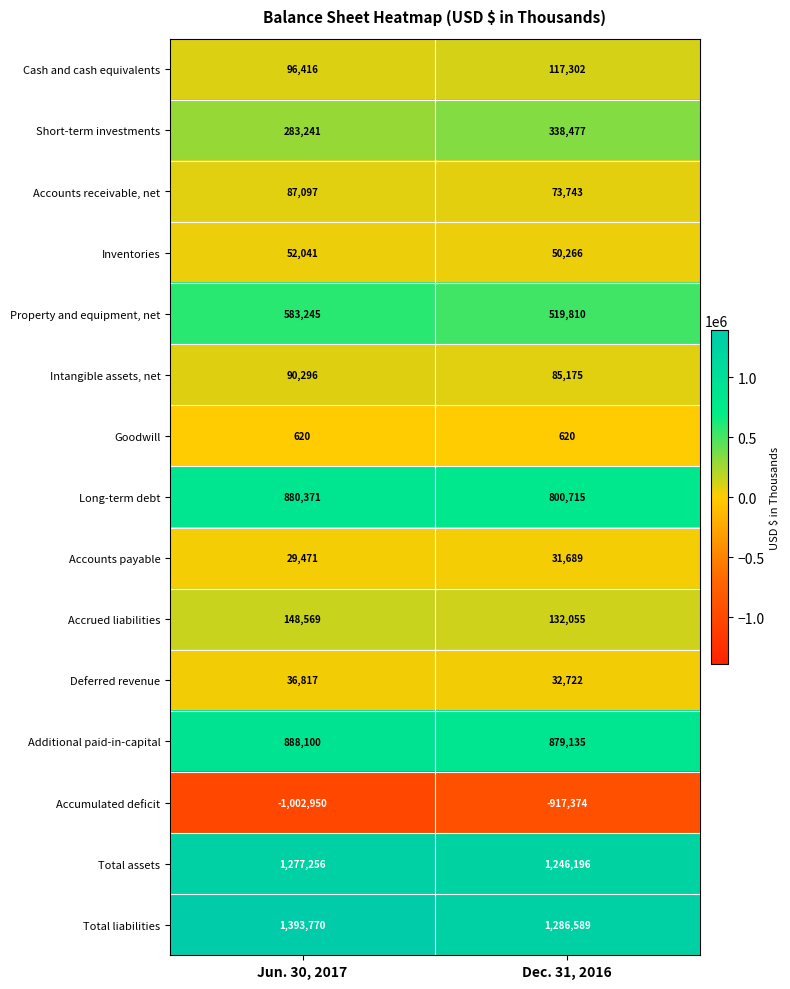

What is the difference between the maximum and minimum values in the Accrued liabilities series?

16514